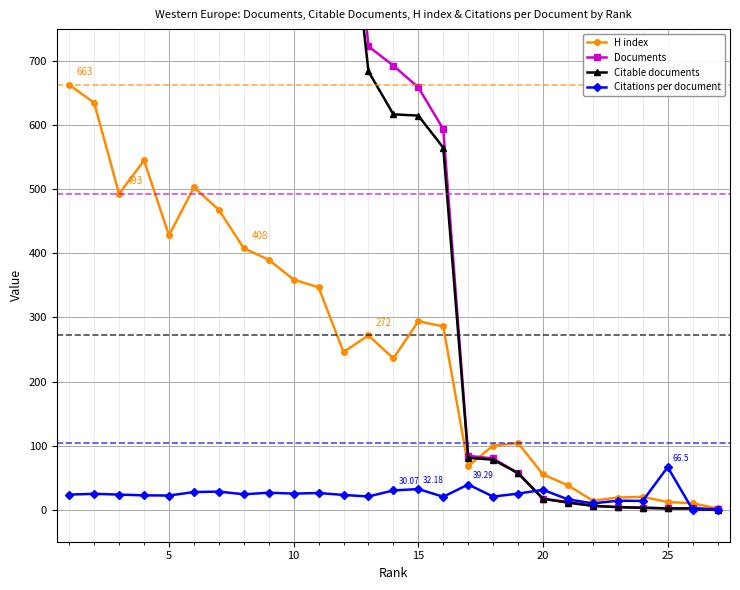

True or false: H index has more than 2 interior local peaks.

True